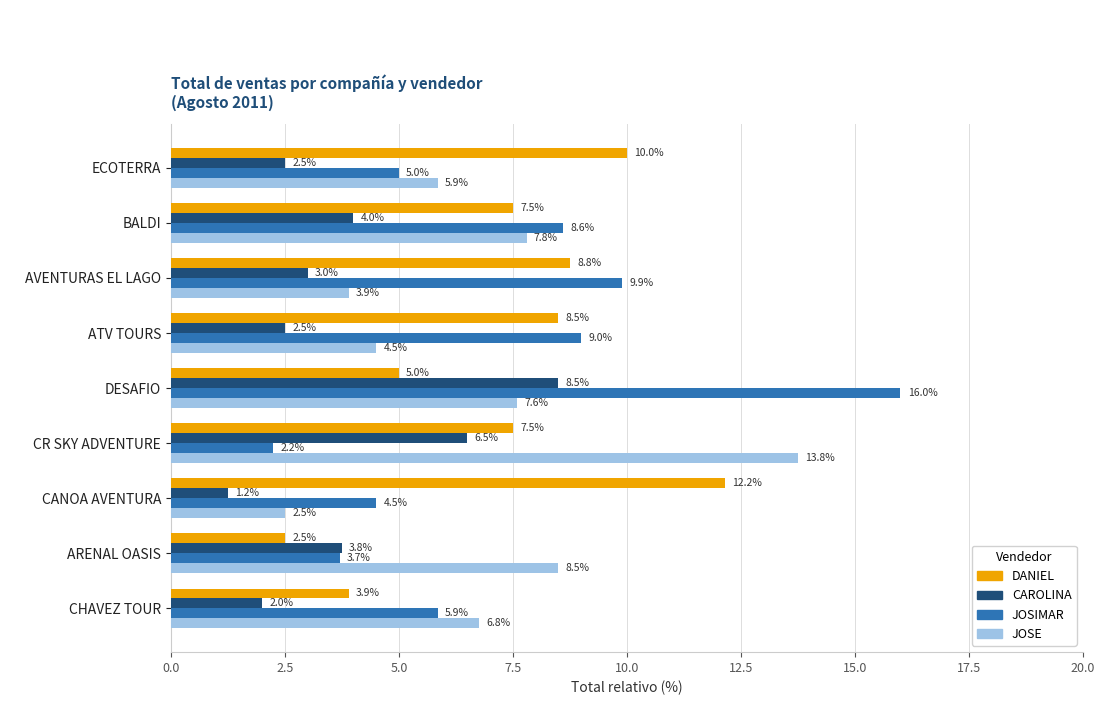

Which series has the largest total across all categories?

DANIEL